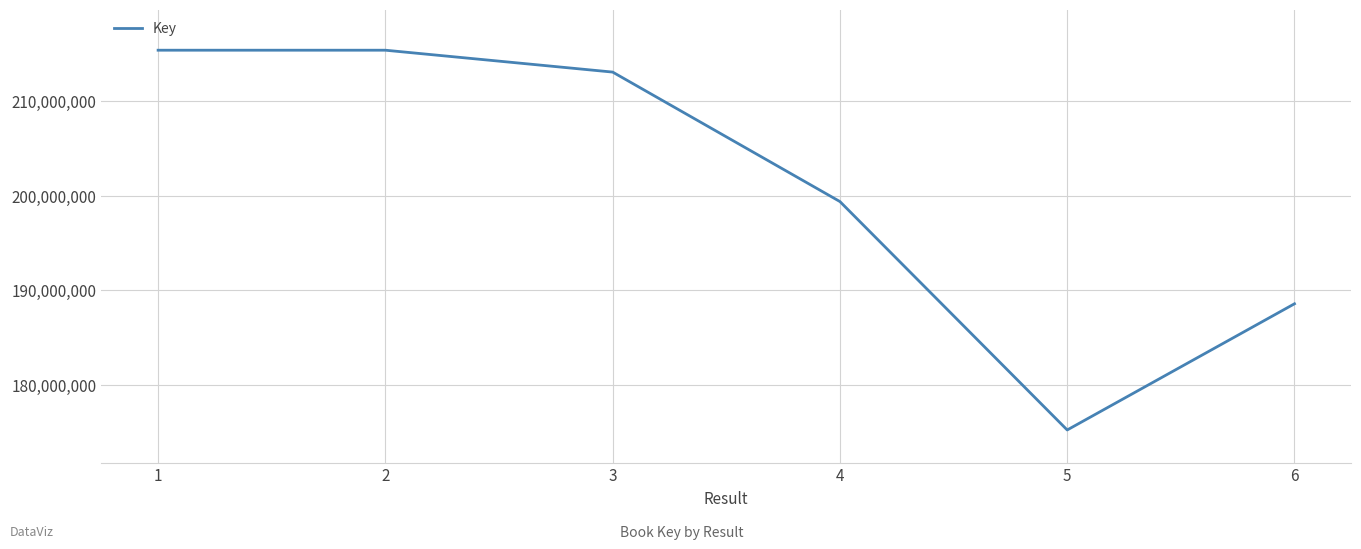

What is the greatest value displayed?

215380154